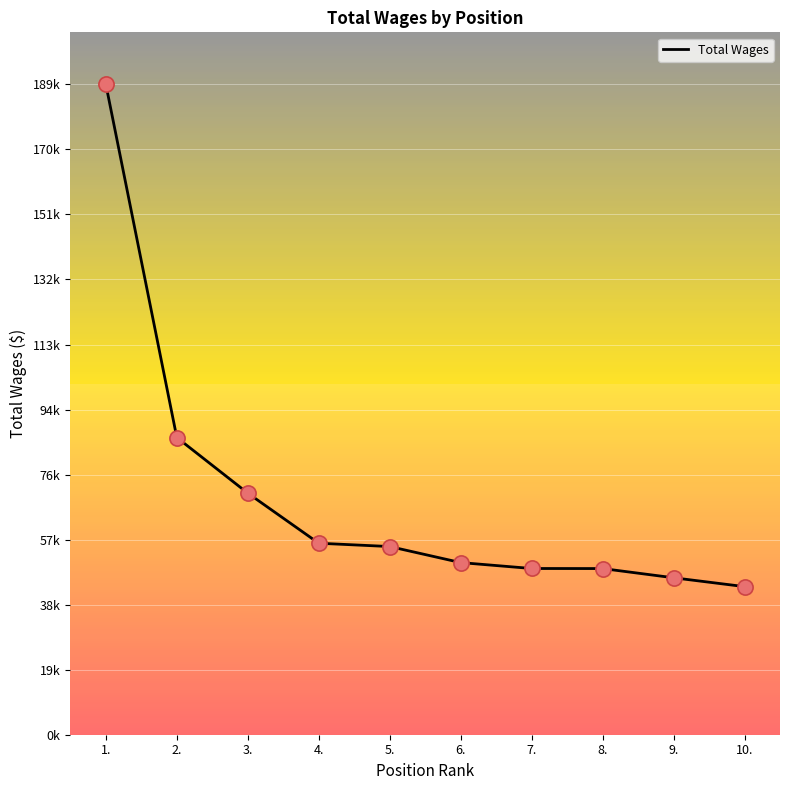

Between 4. and 9., which is larger?

4.